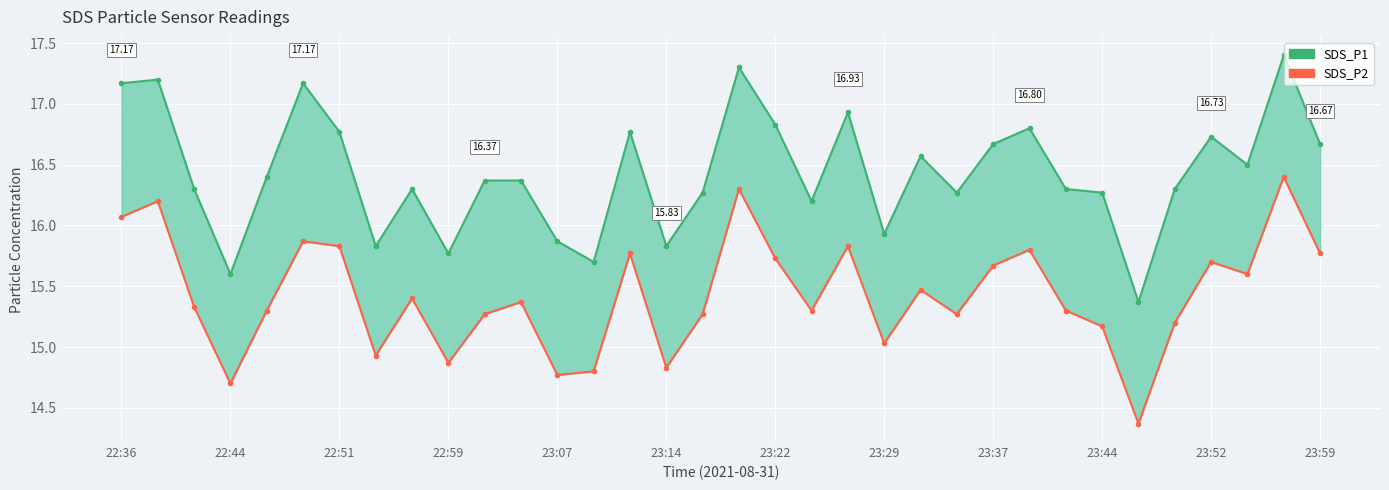

How many interior local valleys does the SDS_P2 series have?

10